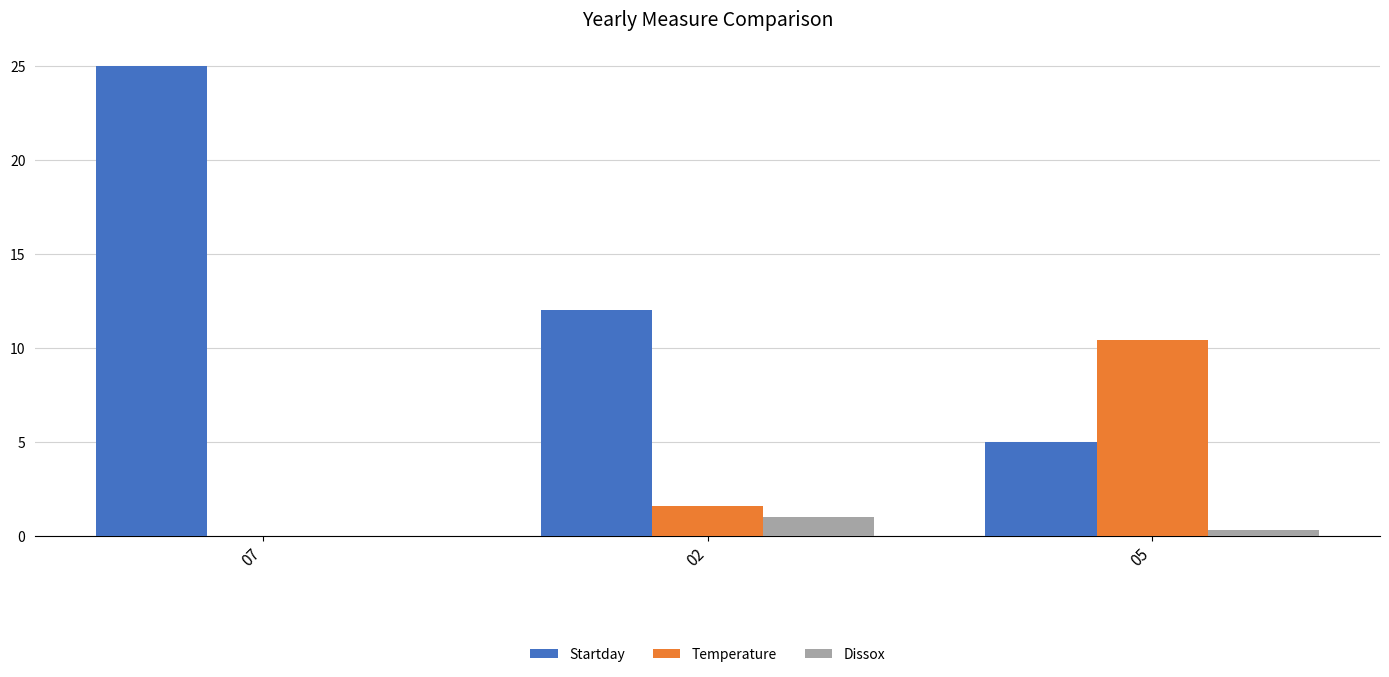

Is it true that Dissox equals 0.0 at 07?

True